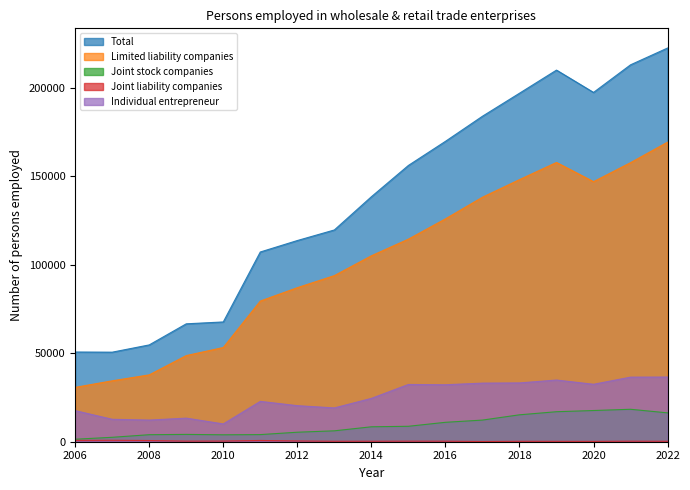

The Joint liability companies series shows 340 at 2009. True or false?

True